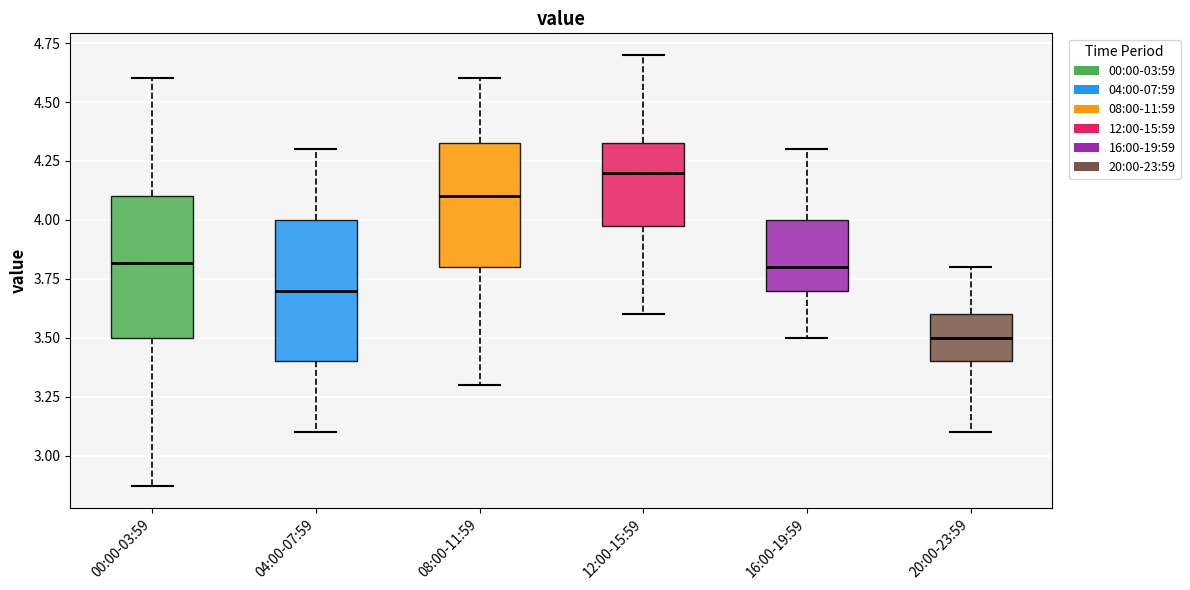

Reading left to right, transcribe this box plot: for each box, give where its median line is, the range the box spans, and where its two whiskers end, as read against the y-axis. The values are not printed on the chart, so give them approximately, as read against the axis.

00:00-03:59: median 3.80, box 3.50 to 4.10, whiskers 2.85 to 4.60
04:00-07:59: median 3.70, box 3.40 to 4.00, whiskers 3.10 to 4.30
08:00-11:59: median 4.10, box 3.80 to 4.35, whiskers 3.30 to 4.60
12:00-15:59: median 4.20, box 4.00 to 4.35, whiskers 3.60 to 4.70
16:00-19:59: median 3.80, box 3.70 to 4.00, whiskers 3.50 to 4.30
20:00-23:59: median 3.50, box 3.40 to 3.60, whiskers 3.10 to 3.80